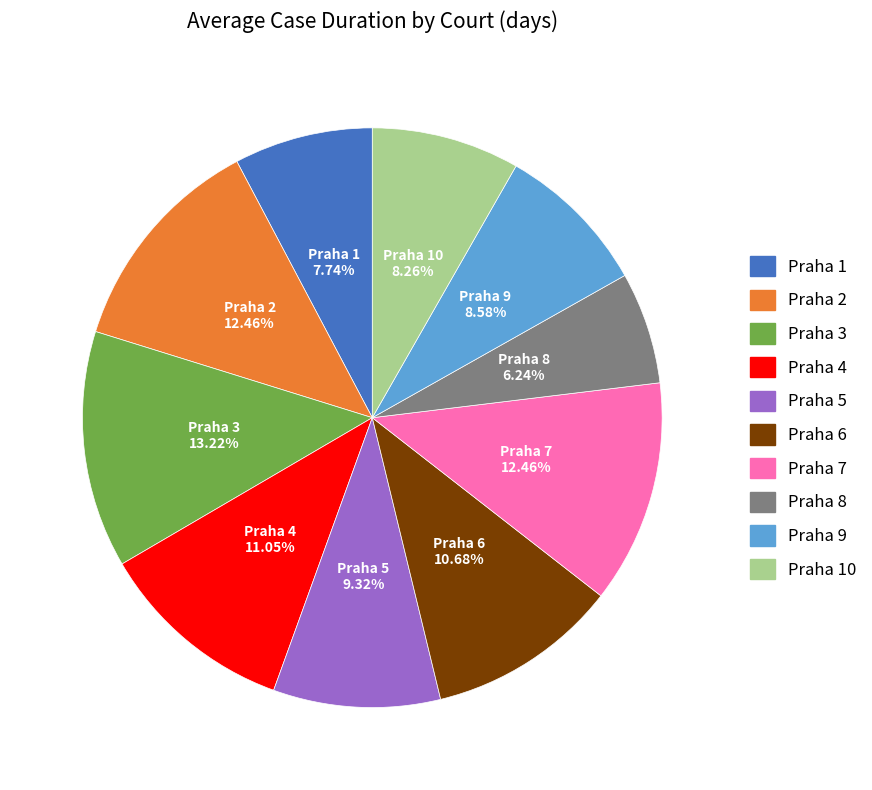

Is there a majority slice in this chart?

No